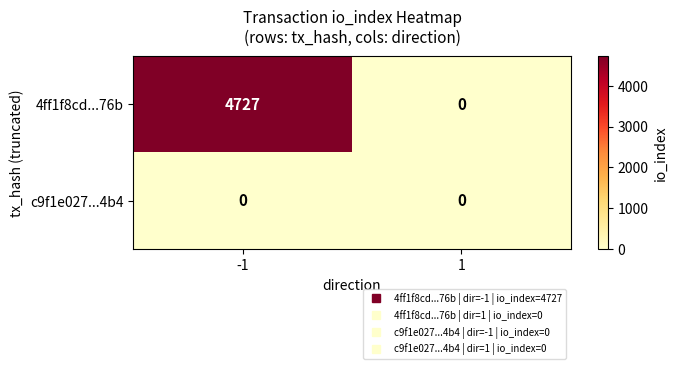

Rank the series by their maximum value, from lowest to highest.

c9f1e027...4b4, 4ff1f8cd...76b